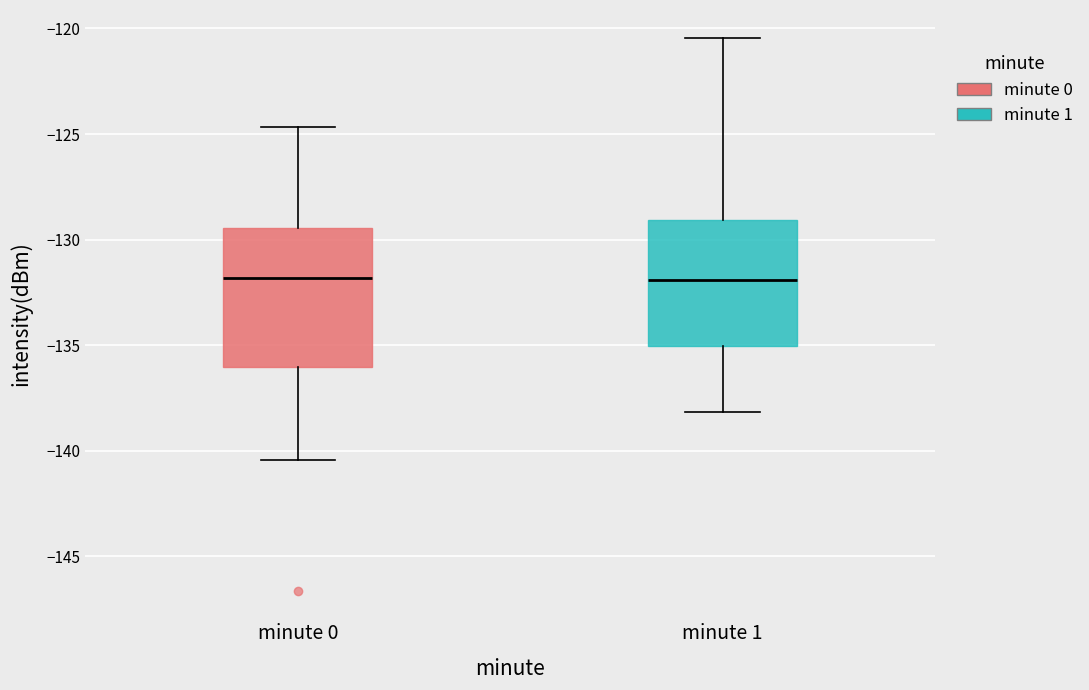

Reading left to right, read every box against the y-axis: the position of its median line, the range the box covers, and the ends of its whiskers. The values are not printed on the chart, so give them approximately, as read against the axis.

minute 0: median -132.0, box -136.0 to -129.5, whiskers -140.5 to -124.5
minute 1: median -132.0, box -135.0 to -129.0, whiskers -138.0 to -120.5